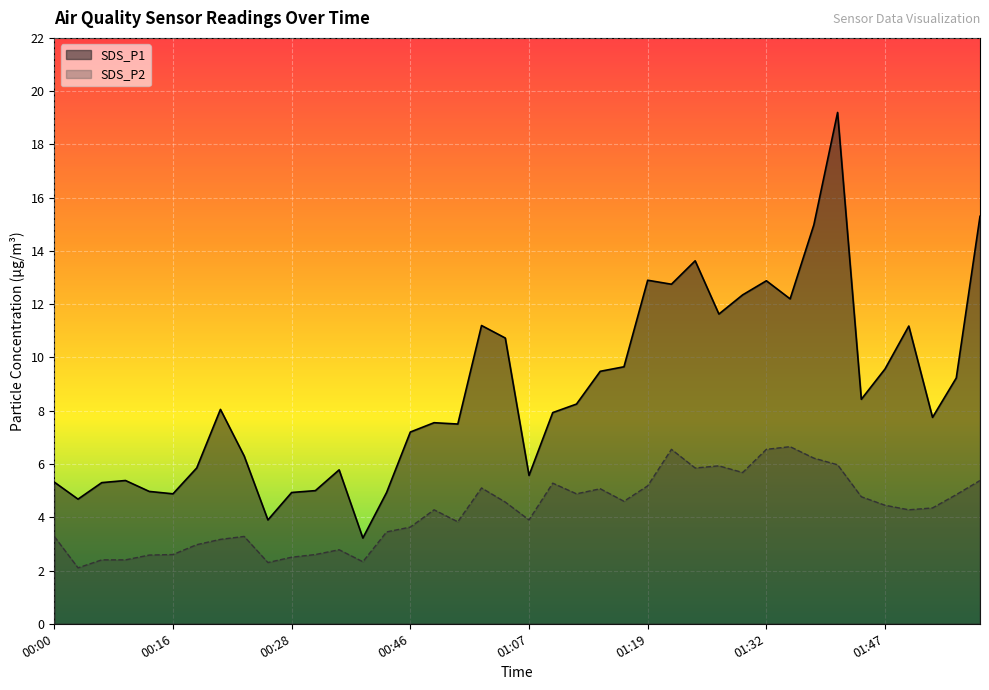

Between 00:52 and 00:54, which is larger?

00:52